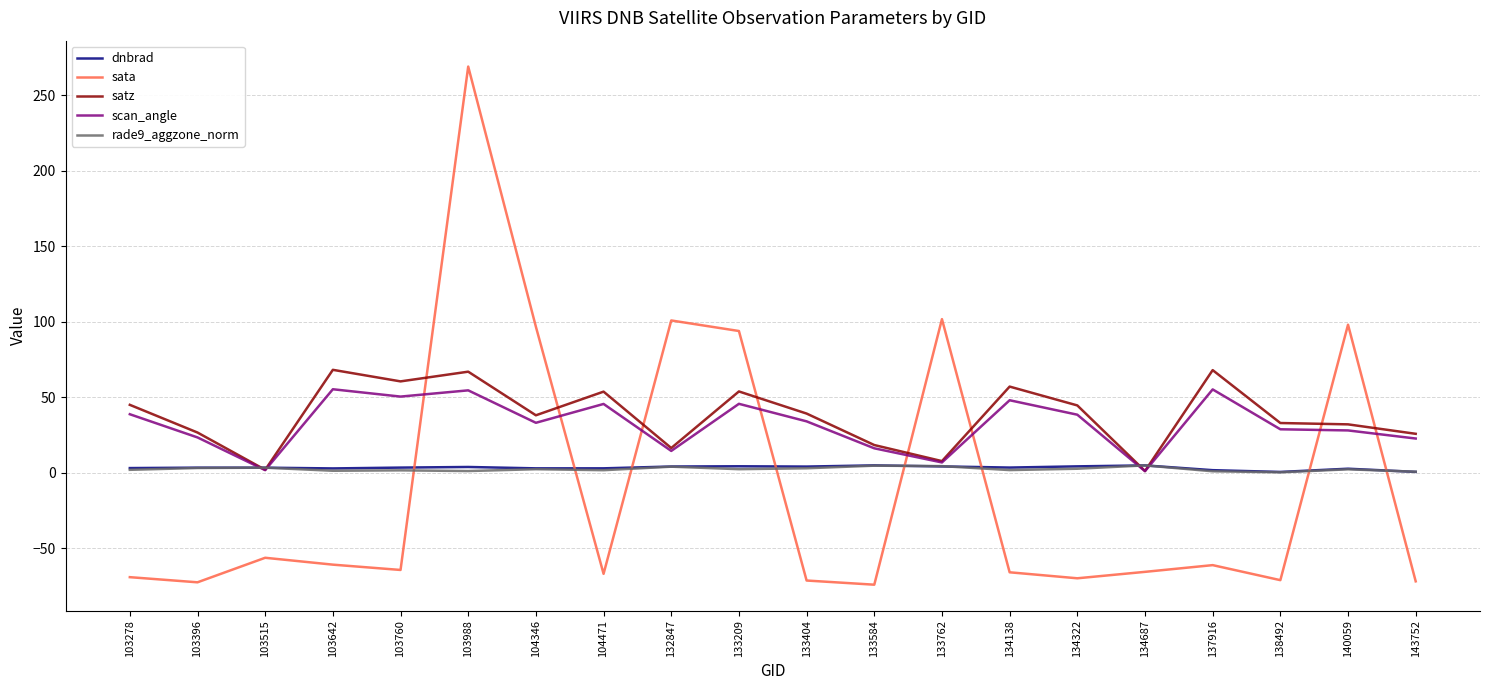

How many lines are shown in the chart?

5